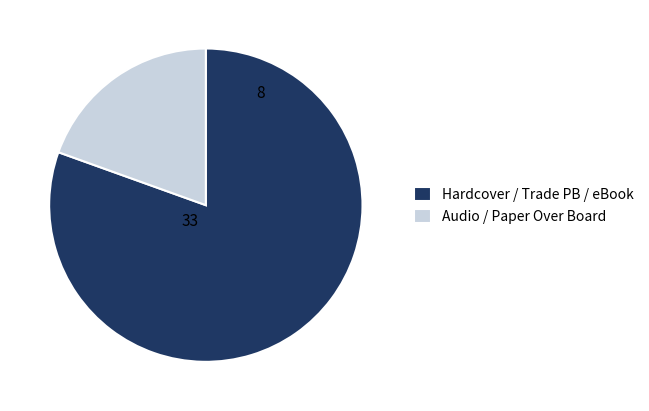

Count the number of slices in the pie.

2